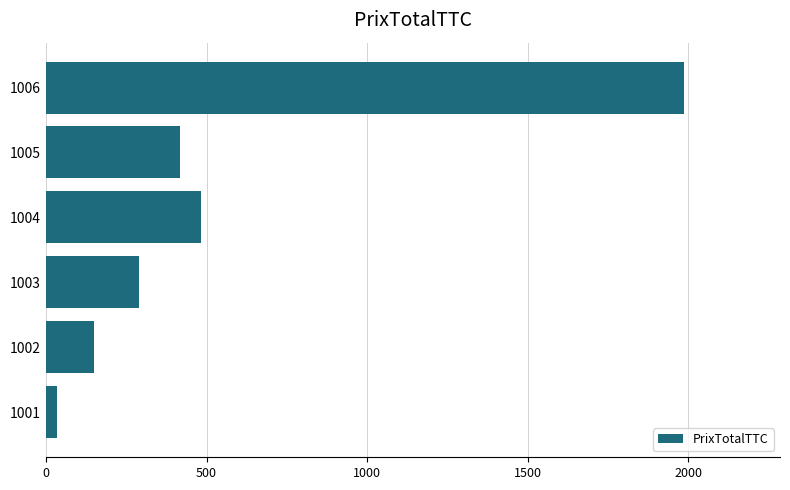

Reading bottom to top, extract all data points from this chart.

35	150	290	484	417	1987